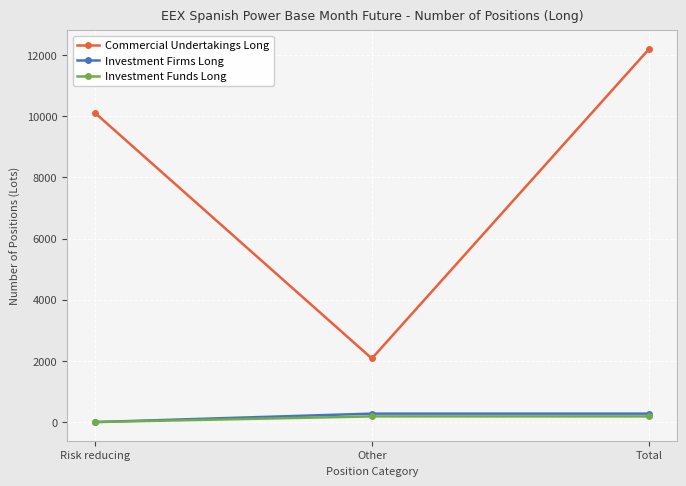

Rank the categories by Commercial Undertakings Long value from lowest to highest.

Other, Risk reducing, Total